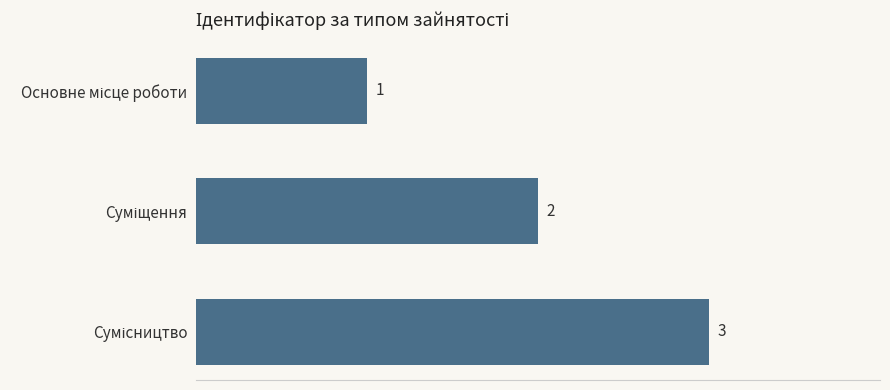

What is the sum of all values?

6